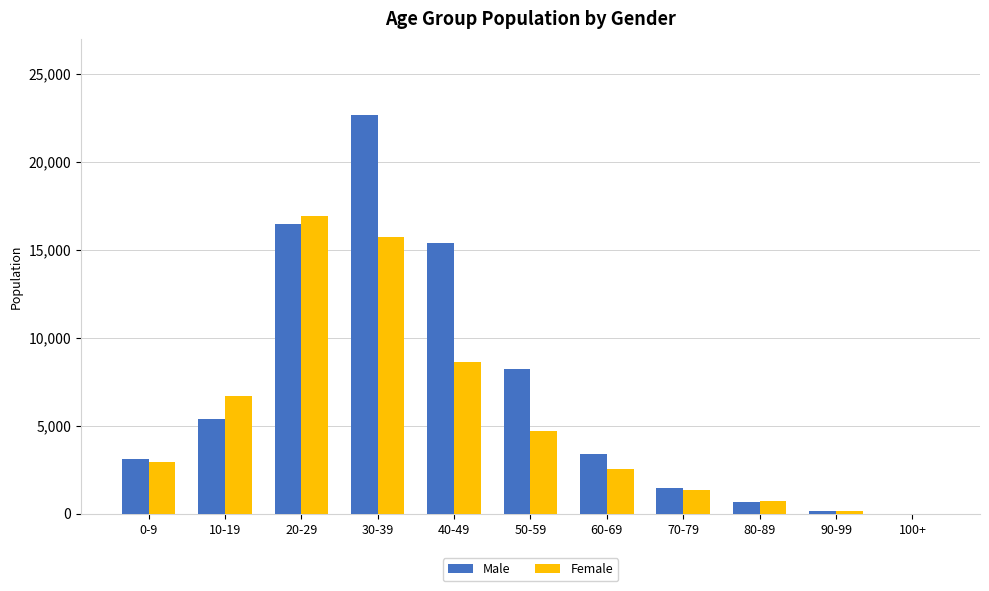

At which category is the sum across all series the highest?

30-39